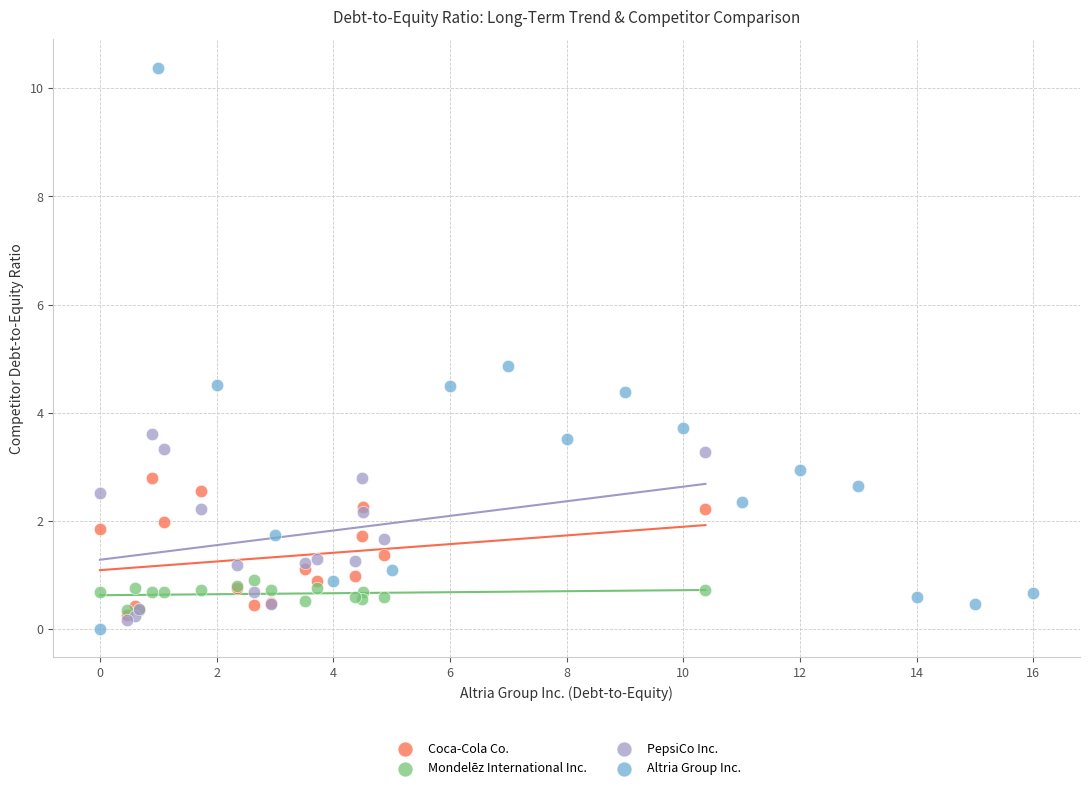

Which series reaches the maximum Y coordinate?

Altria Group Inc.